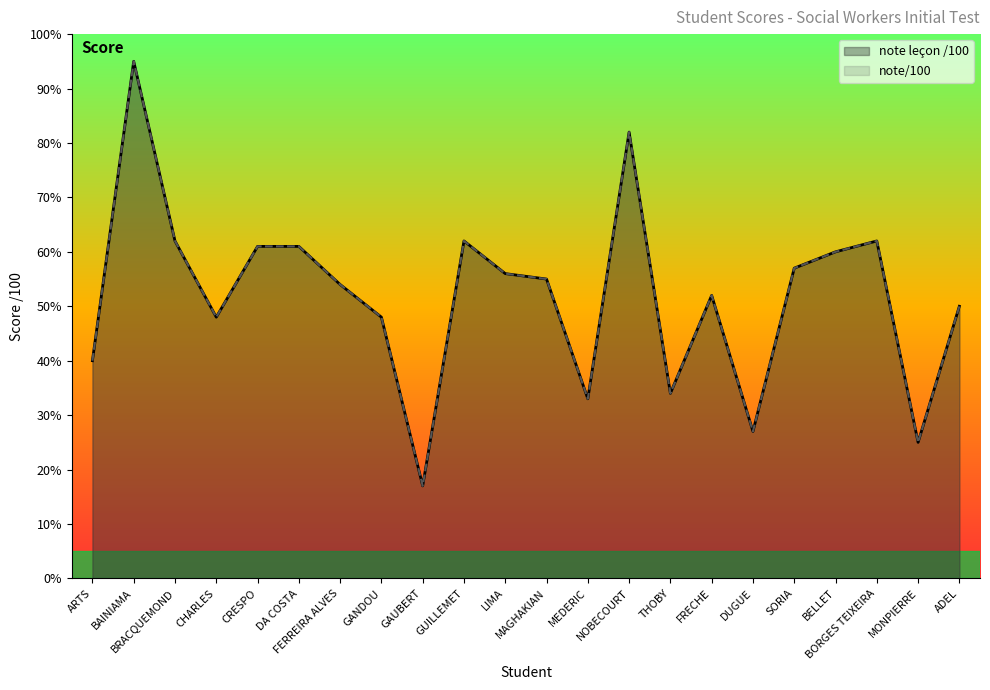

Which series has the largest range (max minus min)?

note leçon /100